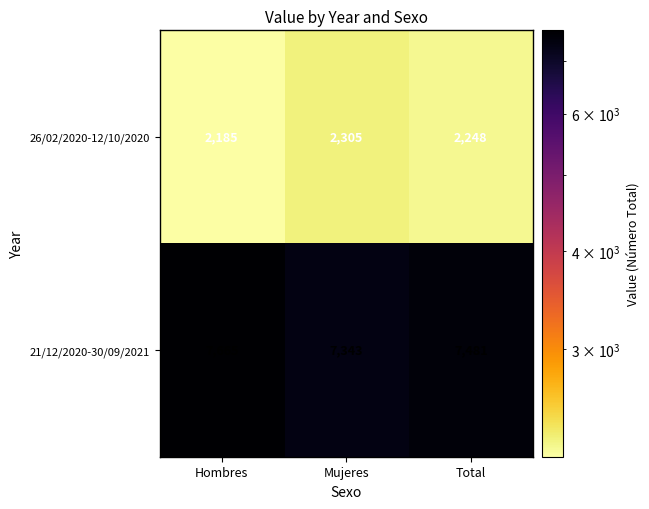

What is the sum of all 21/12/2020-30/09/2021 values?

22489